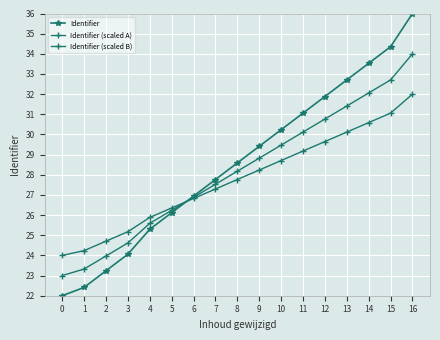

How many times do Identifier (scaled A) and Identifier (scaled B) cross each other?

1